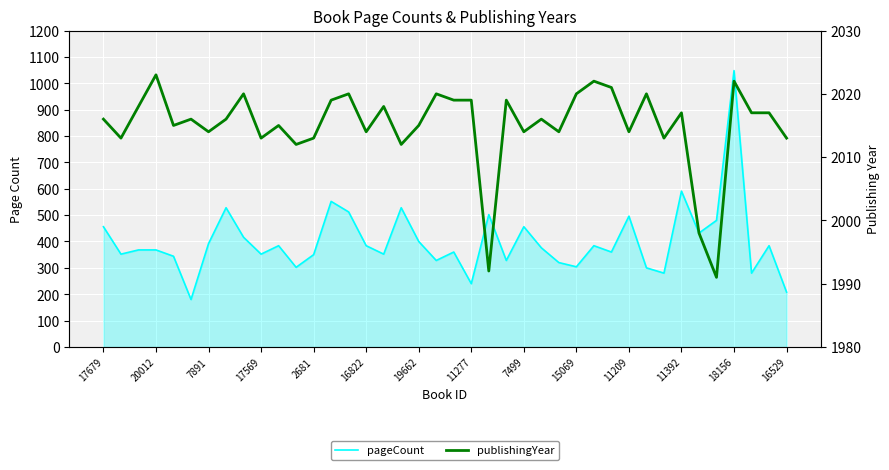

Reading left to right, what are all the values shown in this chart?

pageCount: 456	352	368	368	344	180	392	528	416	352	384	302	350	552	512	384	352	528	400	328	360	240	502	328	456	376	320	304	384	360	496	300	280	591	432	480	1048	280	384	208
publishingYear: 2016	2013	2018	2023	2015	2016	2014	2016	2020	2013	2015	2012	2013	2019	2020	2014	2018	2012	2015	2020	2019	2019	1992	2019	2014	2016	2014	2020	2022	2021	2014	2020	2013	2017	1998	1991	2022	2017	2017	2013